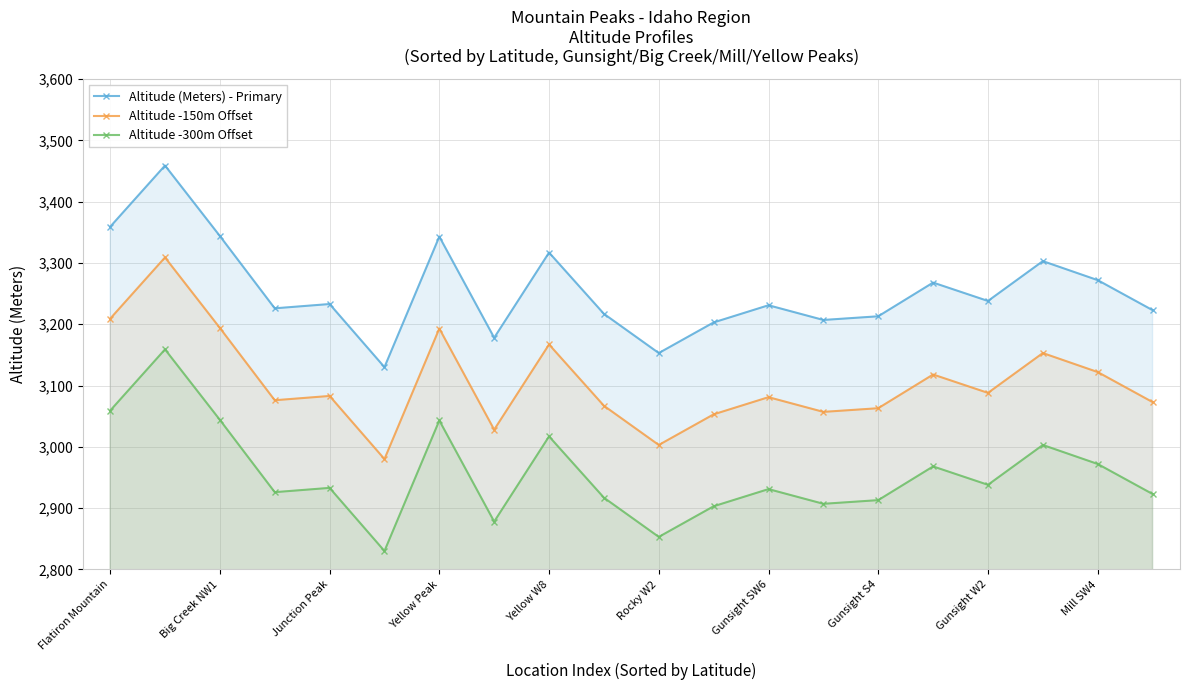

True or false: Altitude -150m Offset has more than 2 interior local peaks.

True